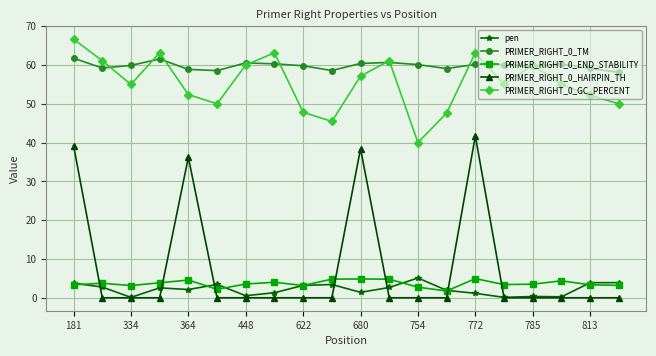

At how many categories does at least one series exceed 30?

20